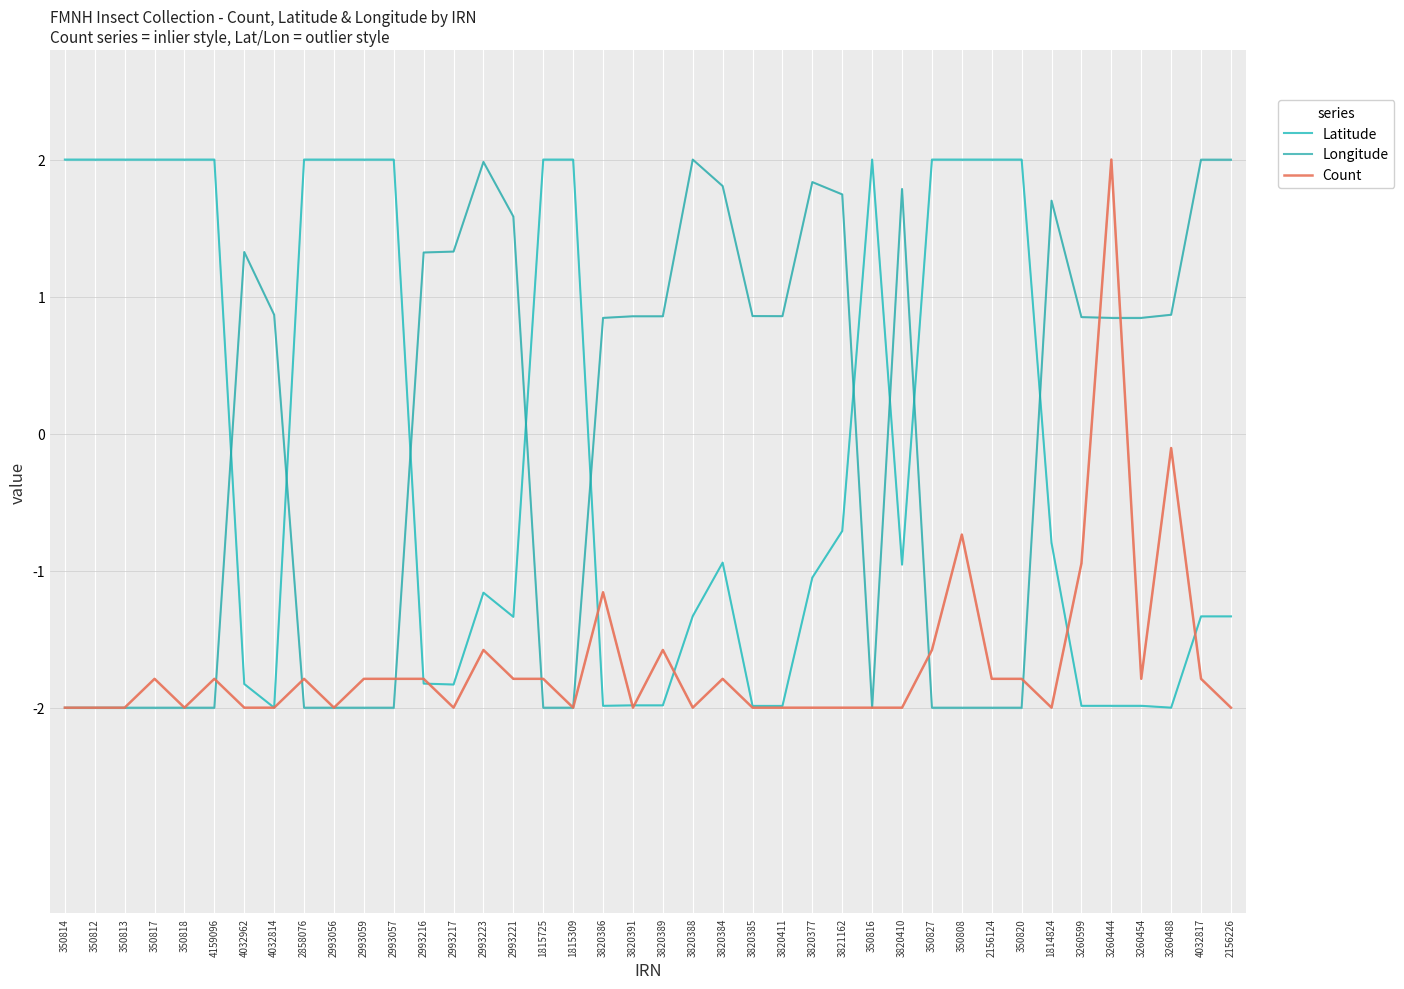

Which series changed the most between 2993223 and 350808?

Longitude